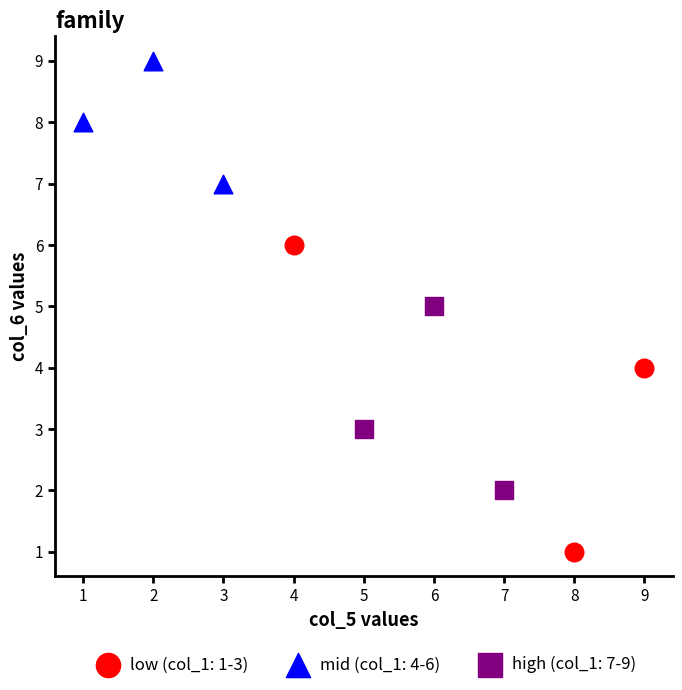

Which series has the largest Y range (max minus min)?

low (col_1: 1-3)